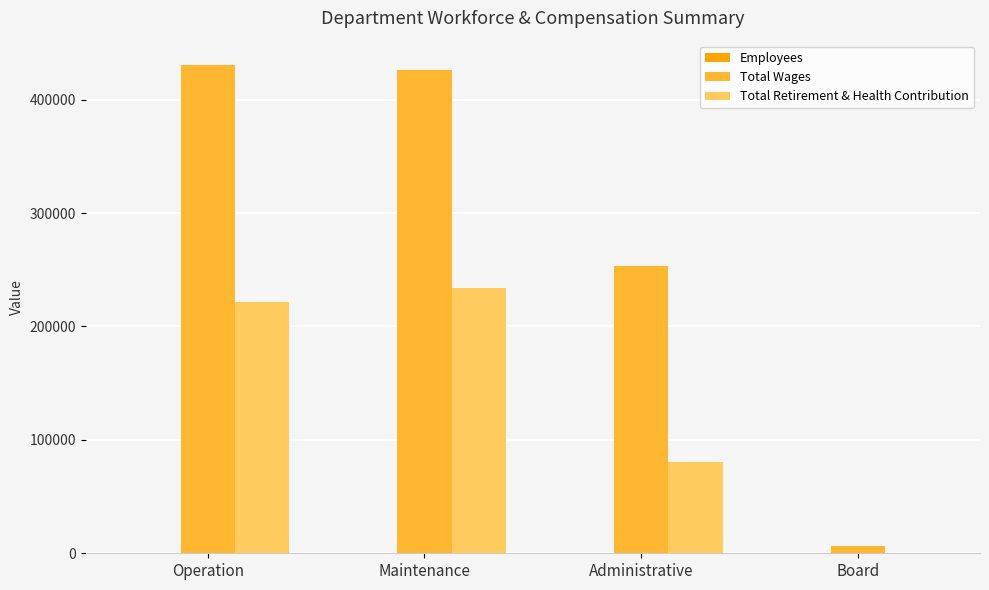

Which series changed the most between Administrative and Board?

Total Wages